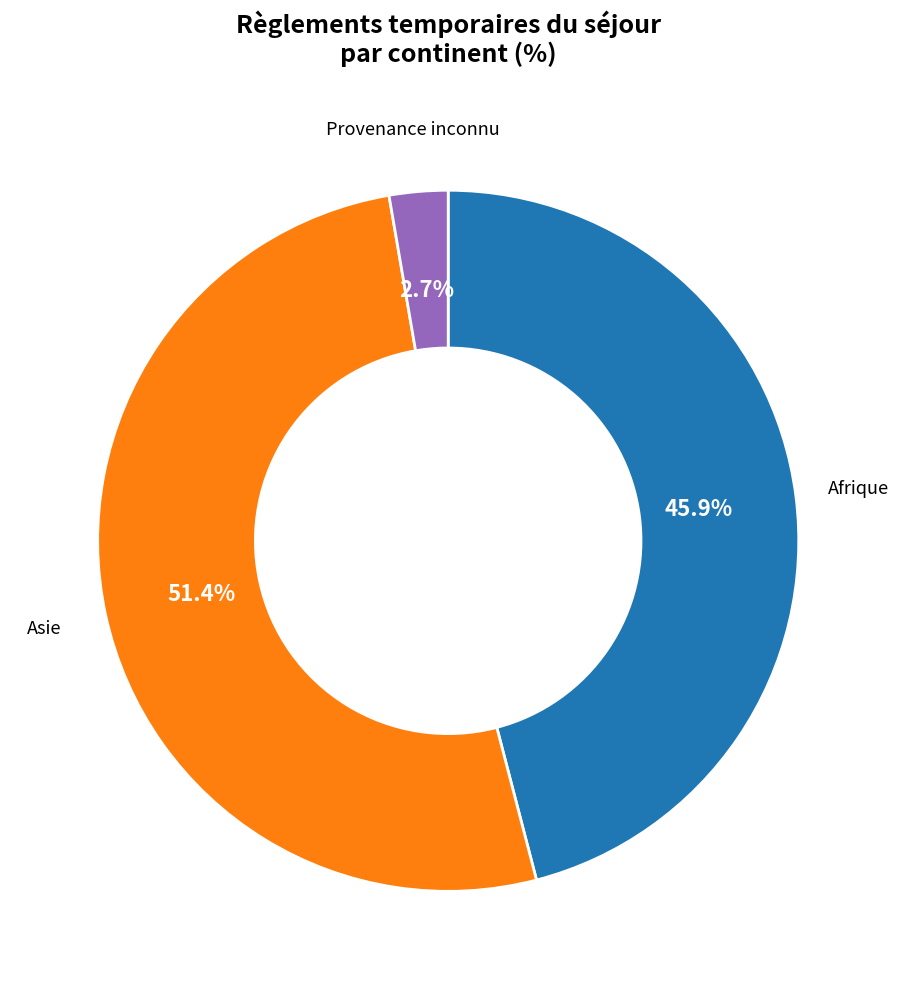

Rank the categories by value from highest to lowest.

Asie, Afrique, Provenance inconnu